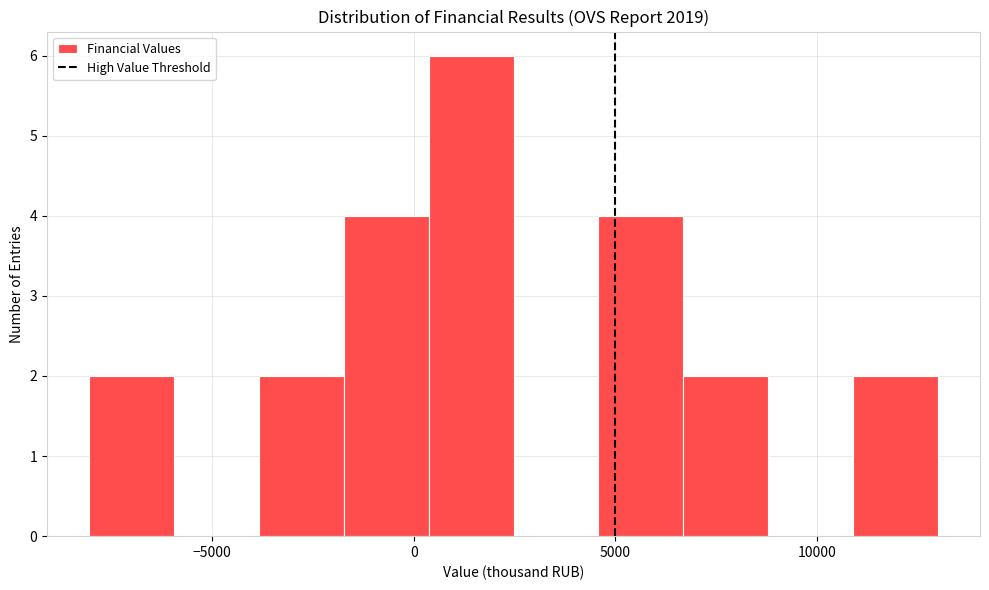

Reading left to right, transcribe this chart: for each bar, give the range it covers on the x-axis and its height. Neither the bar edges nor the heights are printed on the chart, so give them approximately, as read against the axes.

-8000 to -6000: 2
-6000 to -4000: 0
-4000 to -1500: 2
-1500 to 500: 4
500 to 2500: 6
2500 to 4500: 0
4500 to 6500: 4
6500 to 9000: 2
9000 to 11000: 0
11000 to 13000: 2